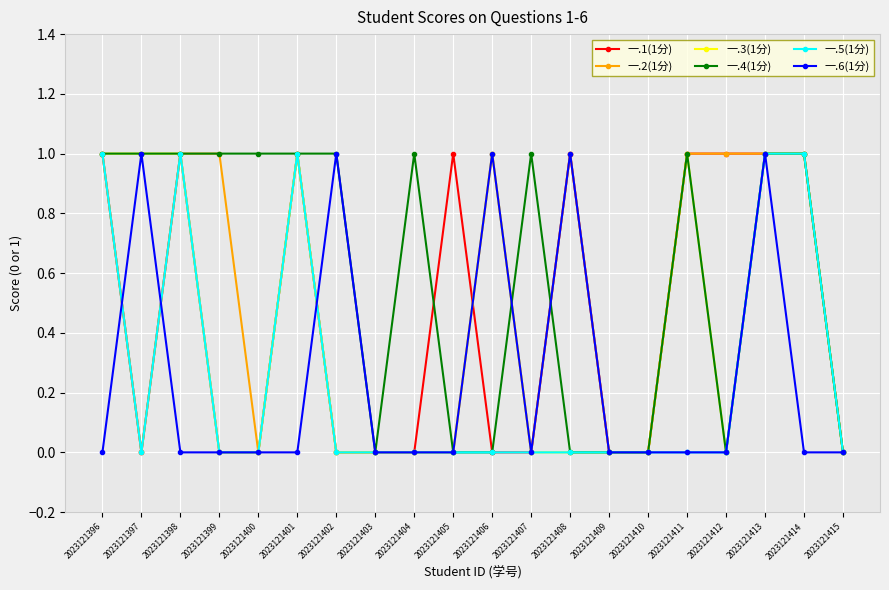

Is it true that 一.3(1分) equals 1 at 2023121414?

True